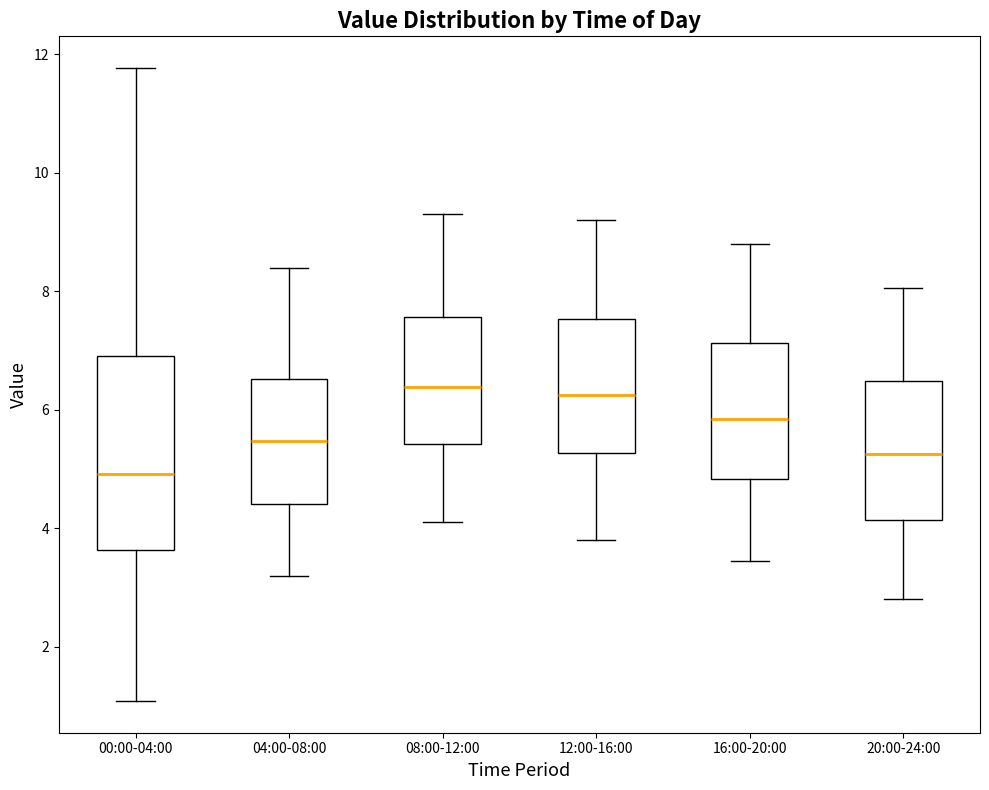

Where does the median line of the box for 00:00-04:00 sit on the y-axis? The values are not printed on the chart, so give them approximately, as read against the axis.

5.0